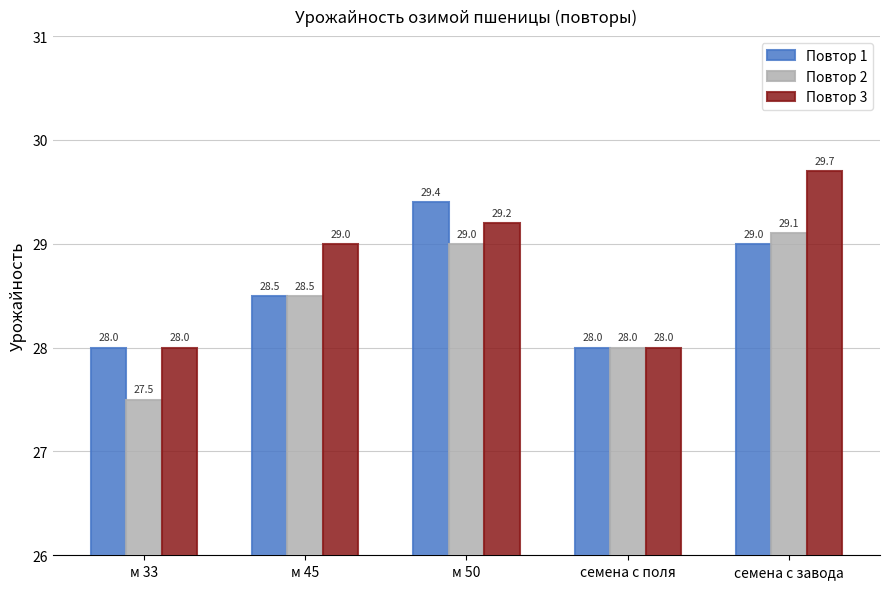

At м 50, list the series in order from smallest to largest.

Повтор 2, Повтор 3, Повтор 1